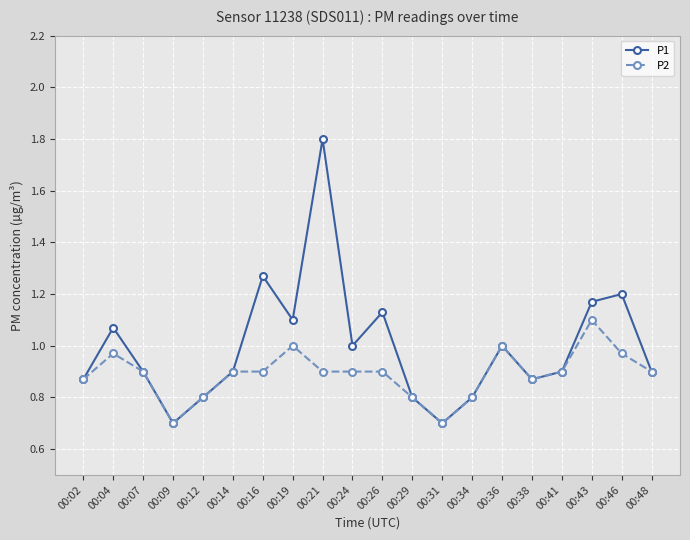

What is the smallest value displayed?

0.7